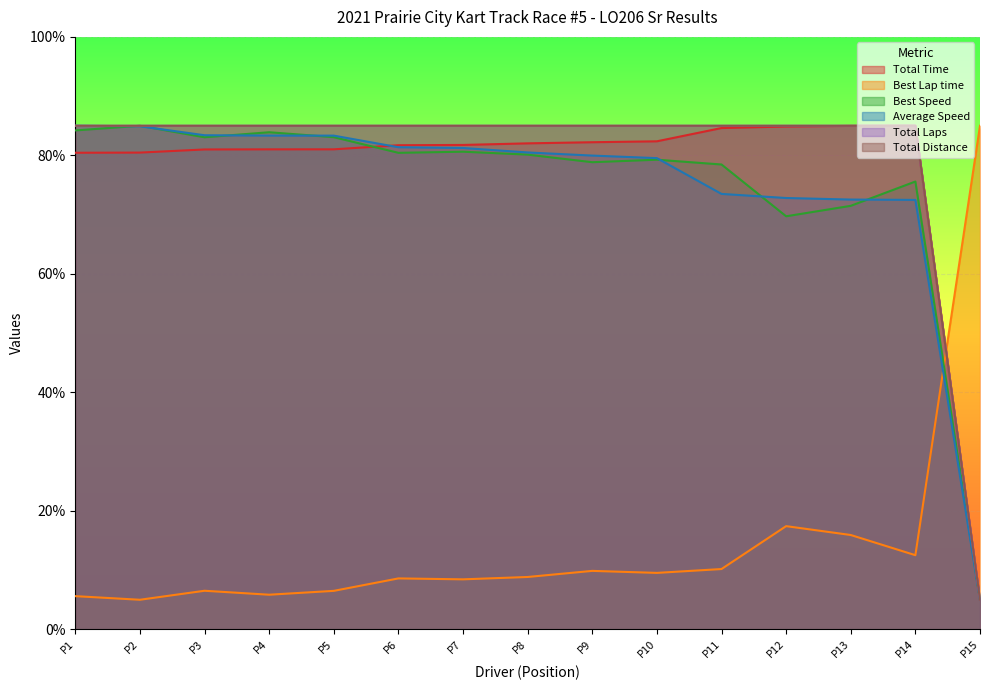

True or false: Total Laps and Total Distance intersect in this chart.

False